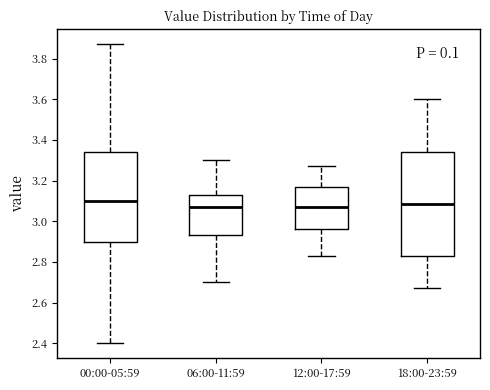

Reading left to right, read every box against the y-axis: the position of its median line, the range the box covers, and the ends of its whiskers. The values are not printed on the chart, so give them approximately, as read against the axis.

00:00-05:59: median 3.10, box 2.90 to 3.34, whiskers 2.40 to 3.88
06:00-11:59: median 3.08, box 2.94 to 3.14, whiskers 2.70 to 3.30
12:00-17:59: median 3.08, box 2.96 to 3.18, whiskers 2.84 to 3.28
18:00-23:59: median 3.08, box 2.84 to 3.34, whiskers 2.68 to 3.60